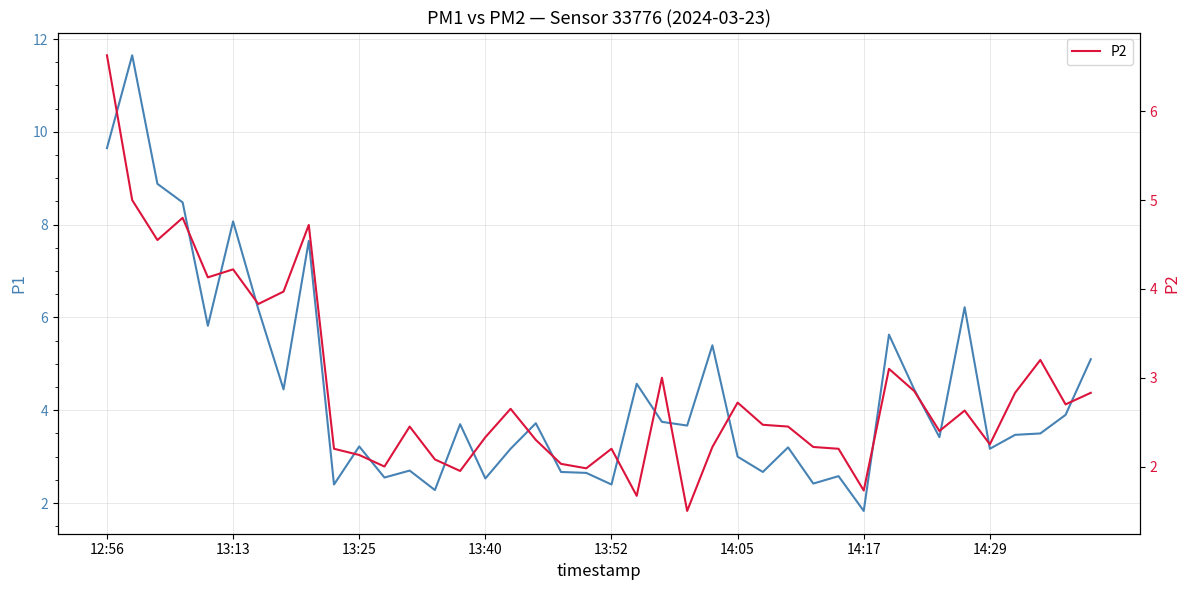

True or false: P2 and P1 cross at least once.

False